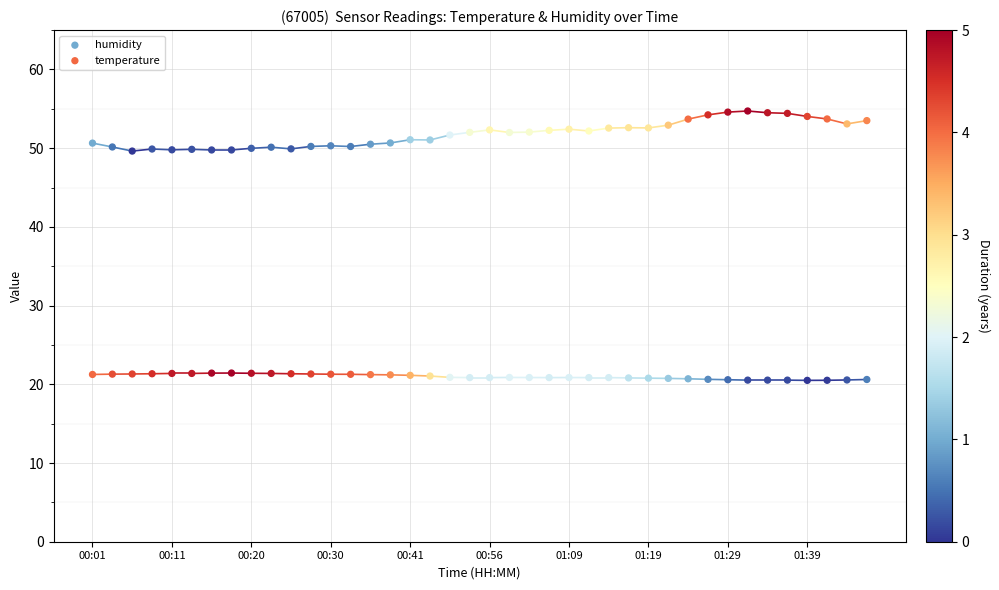

What are all the series names shown in the legend?

humidity, temperature